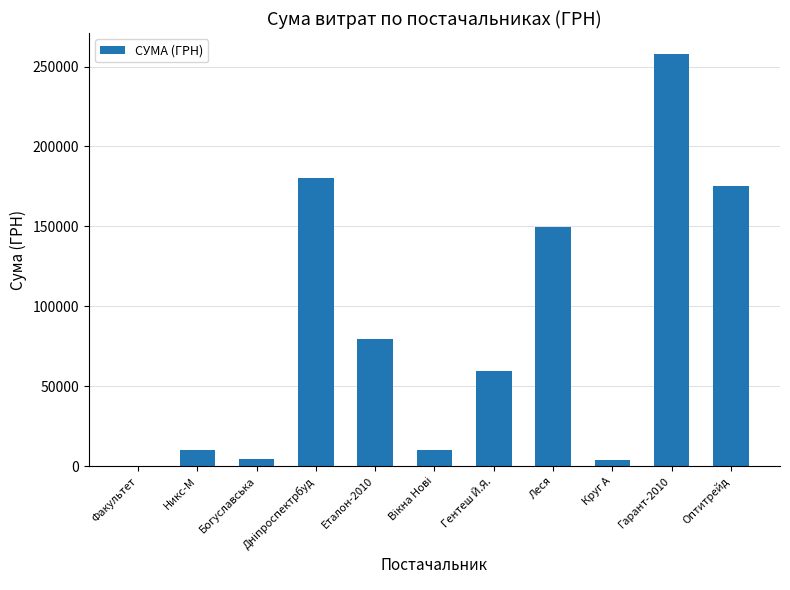

Where is the data nearest to the value 129220?

Леся